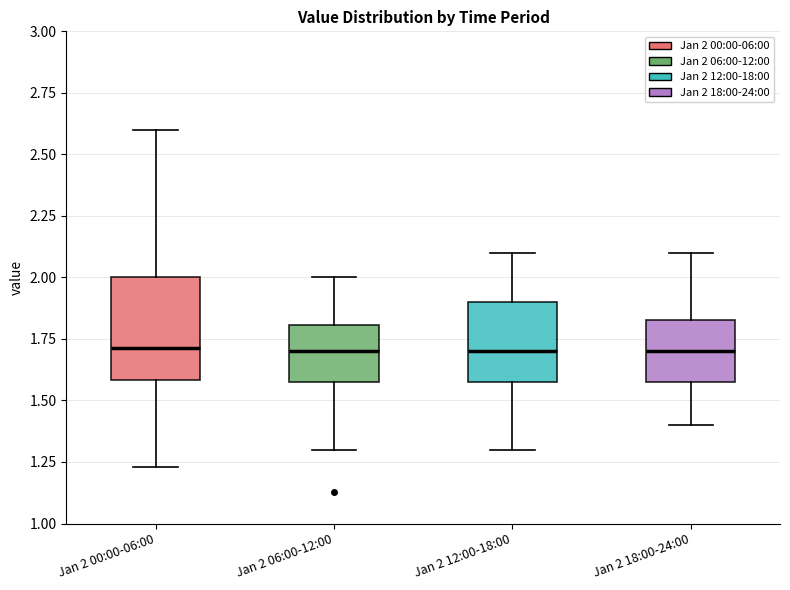

Reading left to right, transcribe this box plot: for each box, give where its median line is, the range the box spans, and where its two whiskers end, as read against the y-axis. The values are not printed on the chart, so give them approximately, as read against the axis.

Jan 2 00:00-06:00: median 1.70, box 1.60 to 2.00, whiskers 1.25 to 2.60
Jan 2 06:00-12:00: median 1.70, box 1.60 to 1.80, whiskers 1.30 to 2.00
Jan 2 12:00-18:00: median 1.70, box 1.60 to 1.90, whiskers 1.30 to 2.10
Jan 2 18:00-24:00: median 1.70, box 1.60 to 1.85, whiskers 1.40 to 2.10